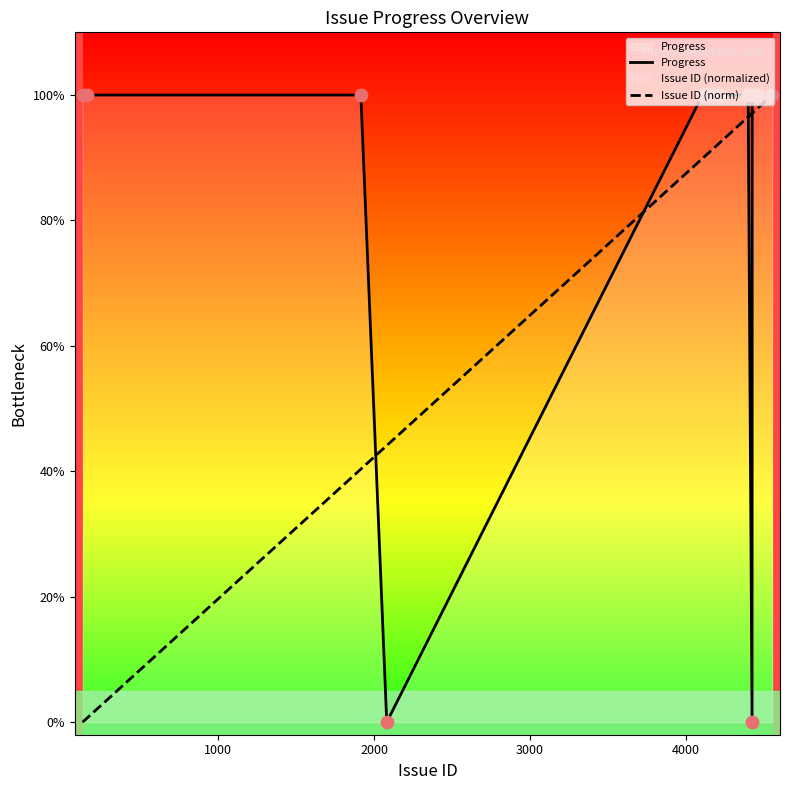

Which series has the largest total across all categories?

Progress